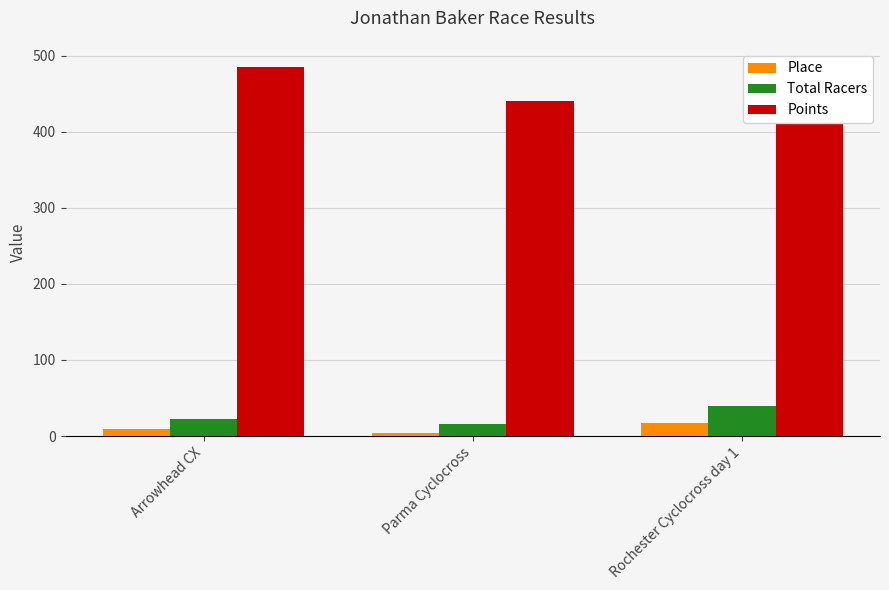

What are all the series names shown in the legend?

Place, Total Racers, Points